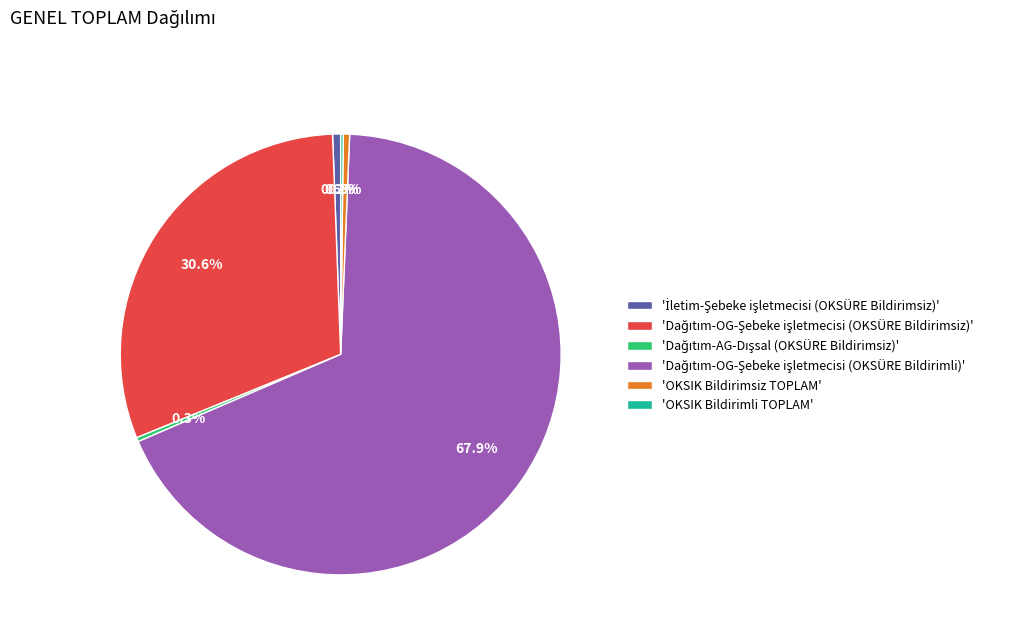

Does any single category account for the majority?

Yes